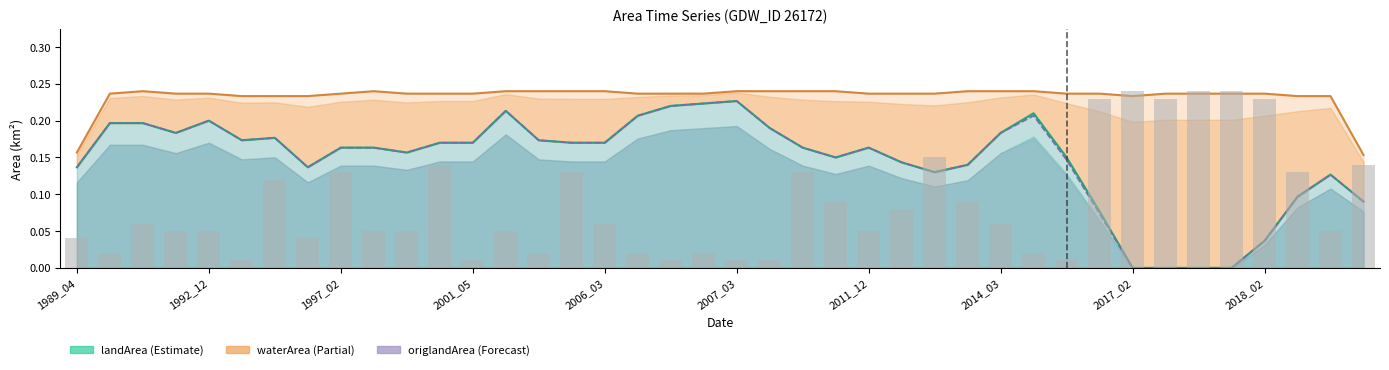

What position from the left is 2011_12?

7